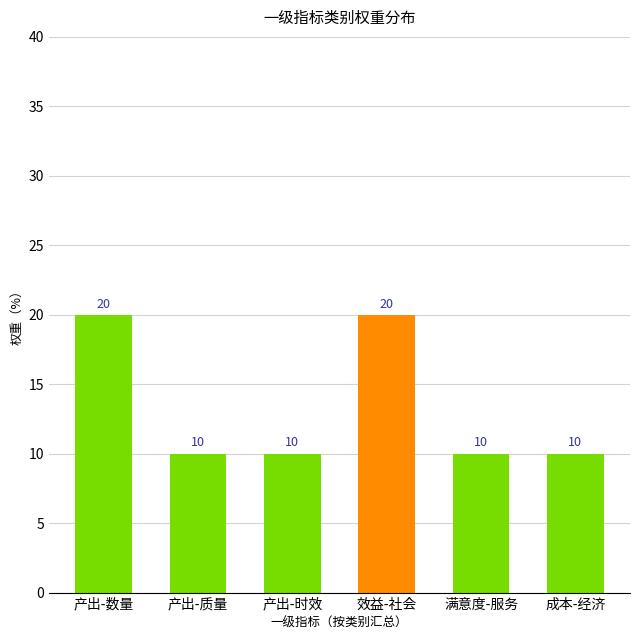

How many values are between 10 and 20?

6